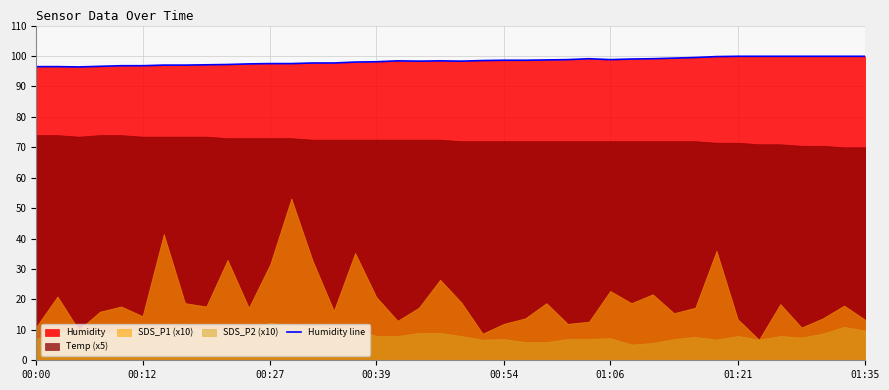

What is the average value?

98.3